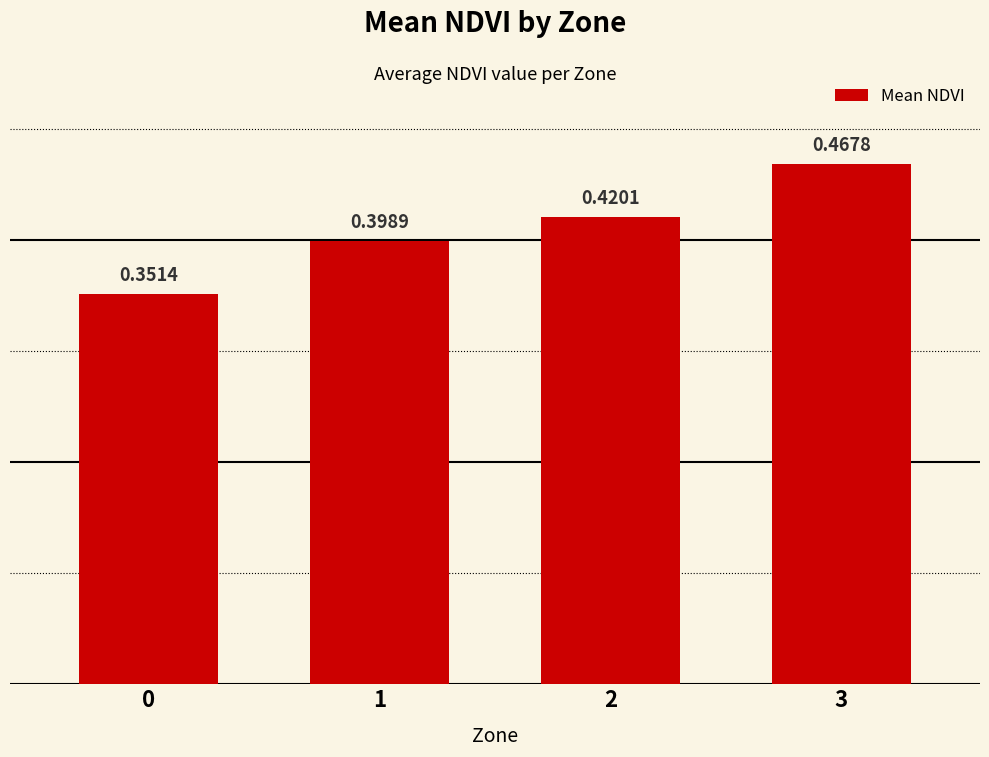

How many values are between 0 and 1?

4